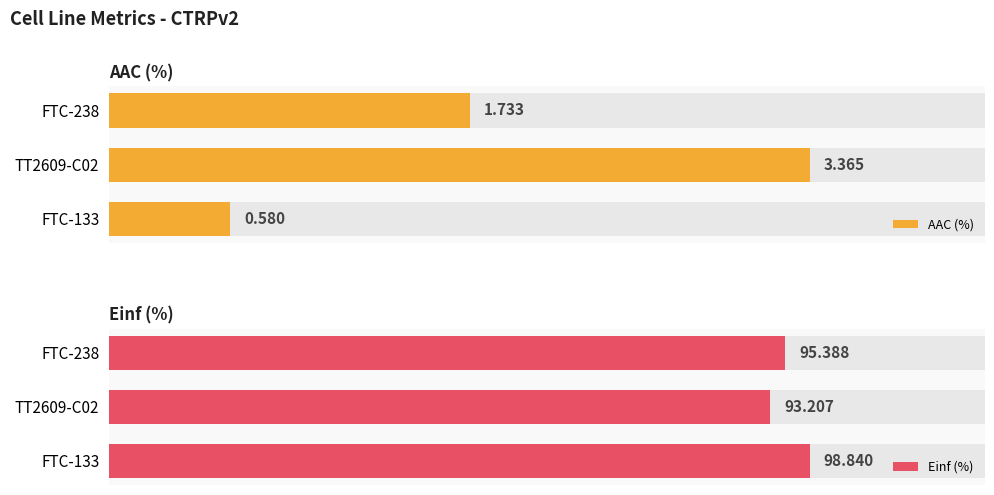

How many bars are there in total?

6